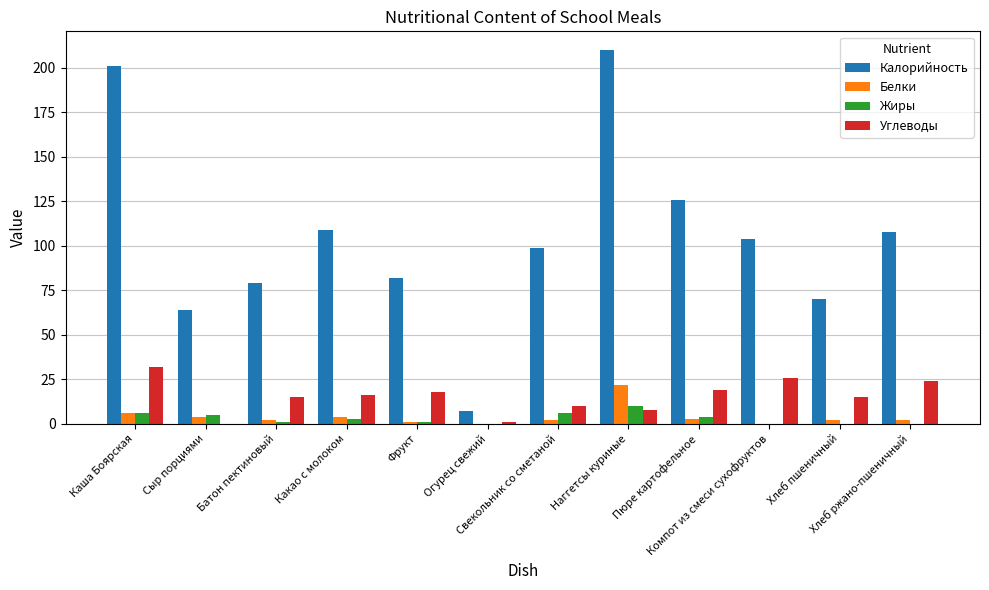

Which series has the widest spread of values?

Калорийность